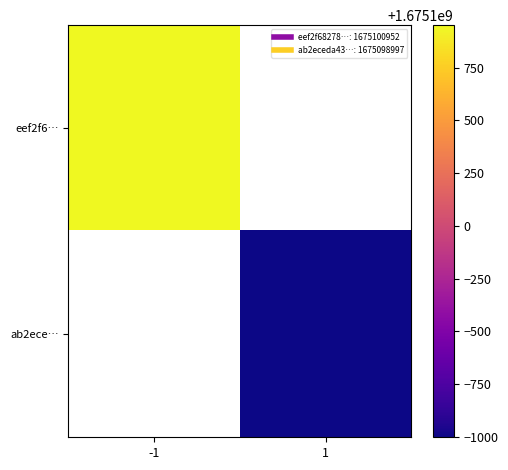

What is the minimum value for eef2f6…?

1675100952.0